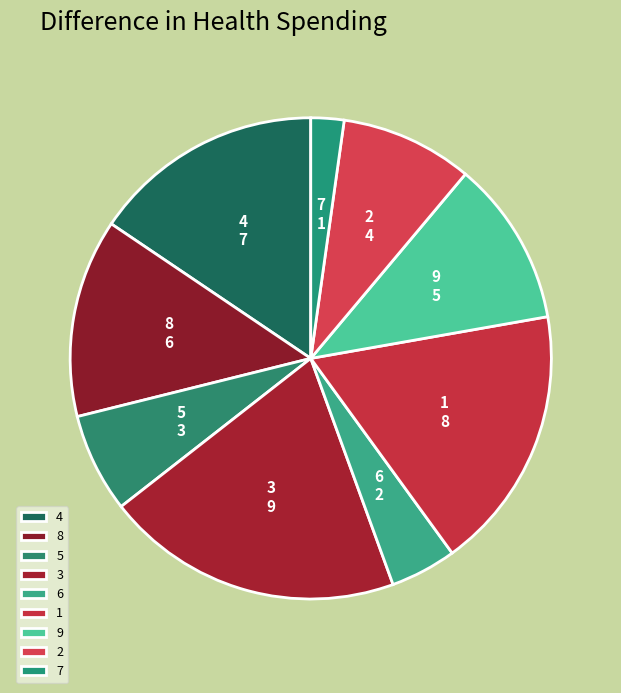

Do 1 and 6 together represent more than half of the pie?

No